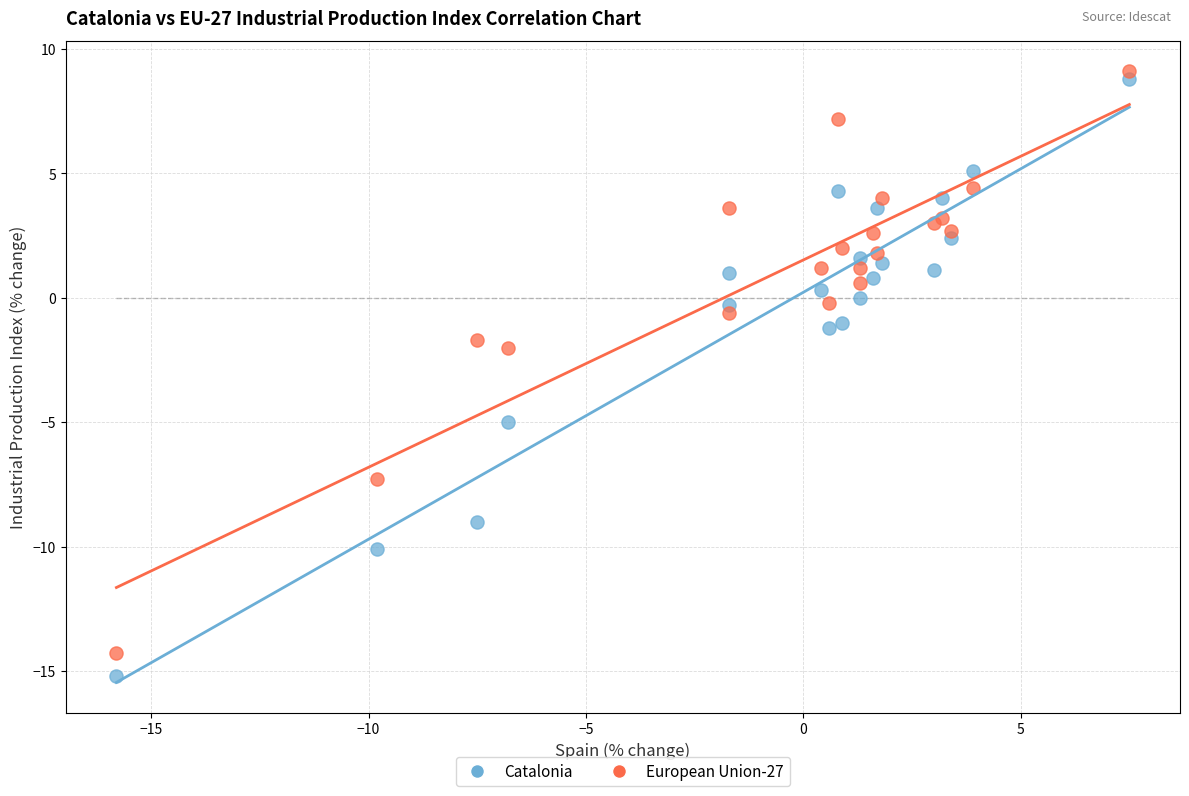

Which series has the widest spread of Y values?

Catalonia